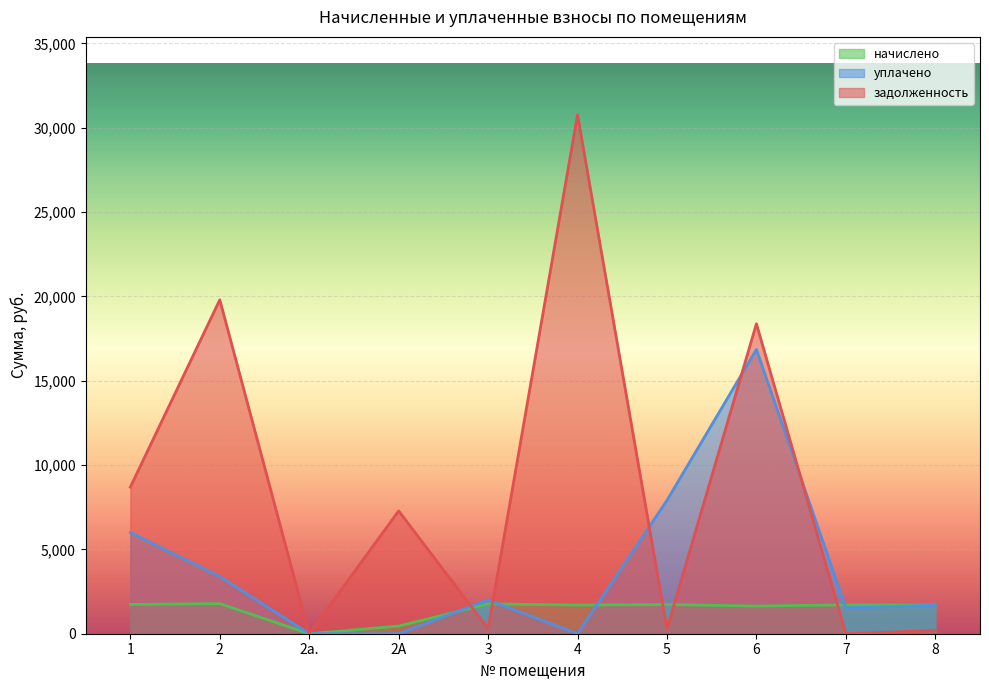

What is the difference between the maximum and second lowest values in the задолженность series?

30769.0